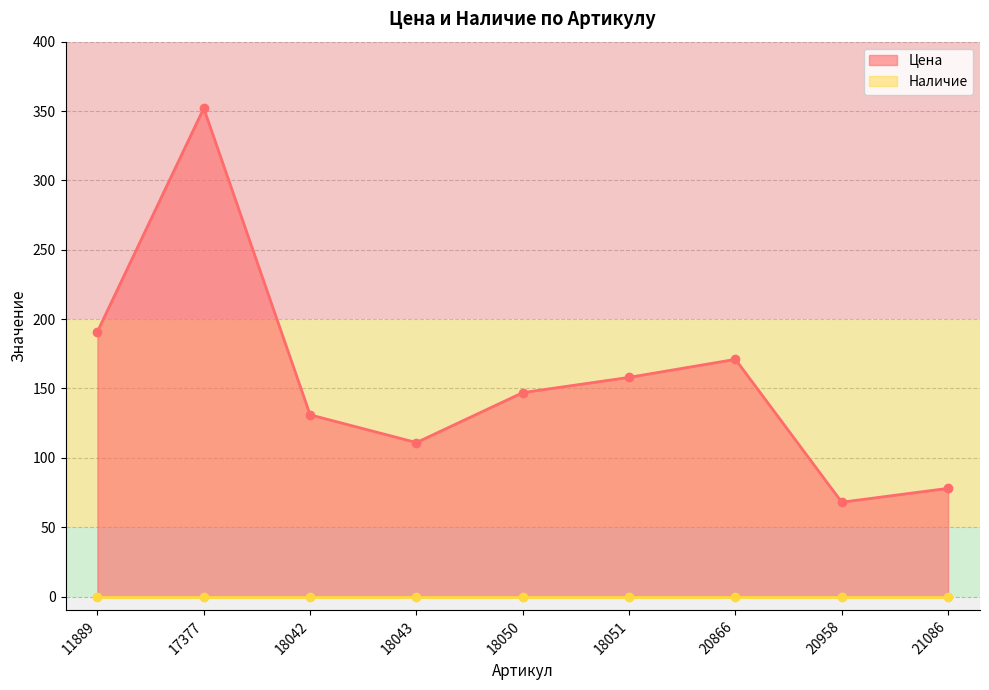

How many points are higher than both their immediate neighbors (excluding endpoints)?

2